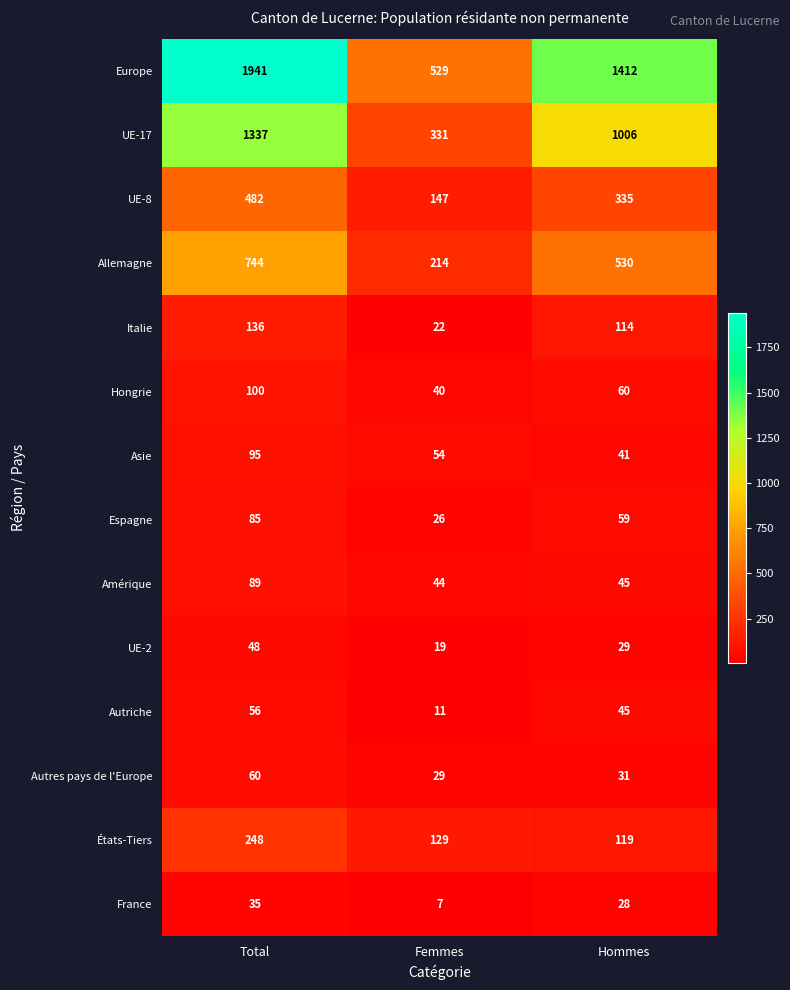

Which category has the highest value across all series?

Total